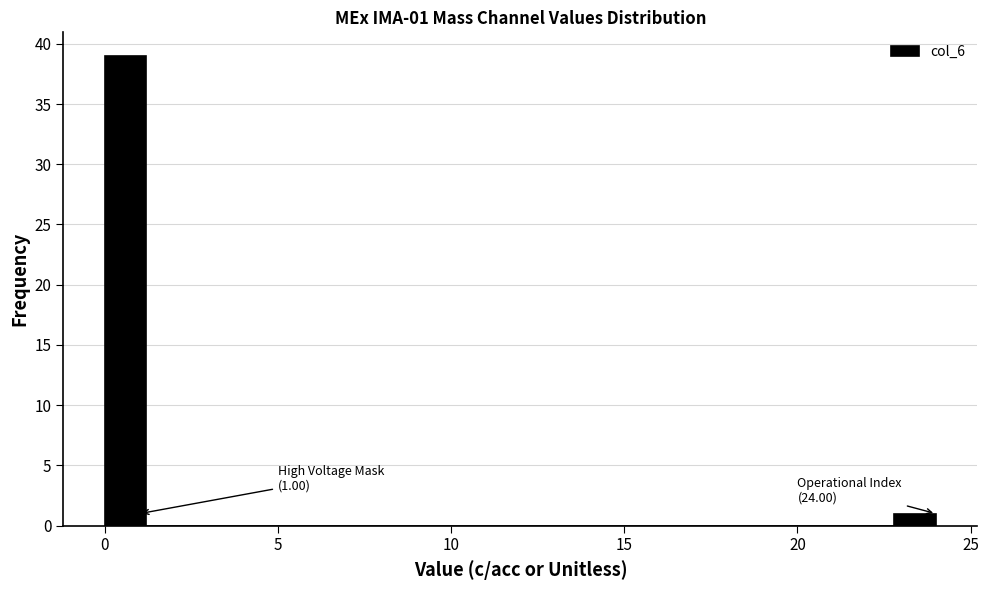

Read against the x-axis, roughly where is the centre of the tallest bar?

0.5